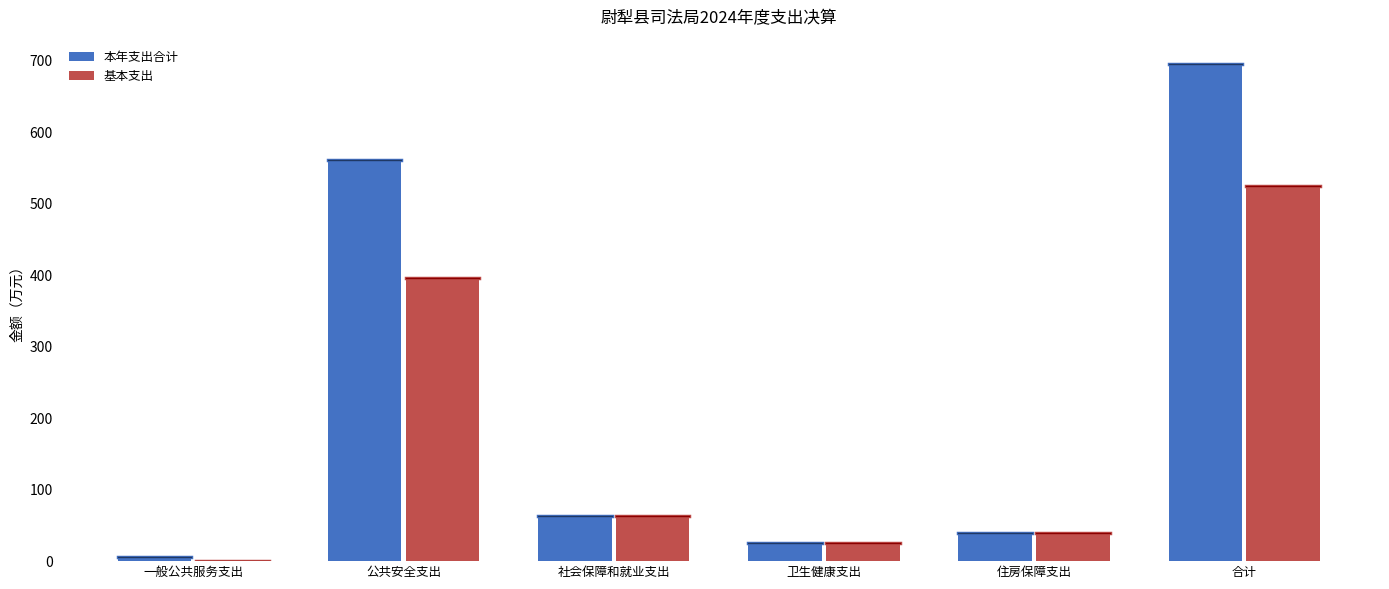

Where does the 本年支出合计 series first go above 63?

公共安全支出